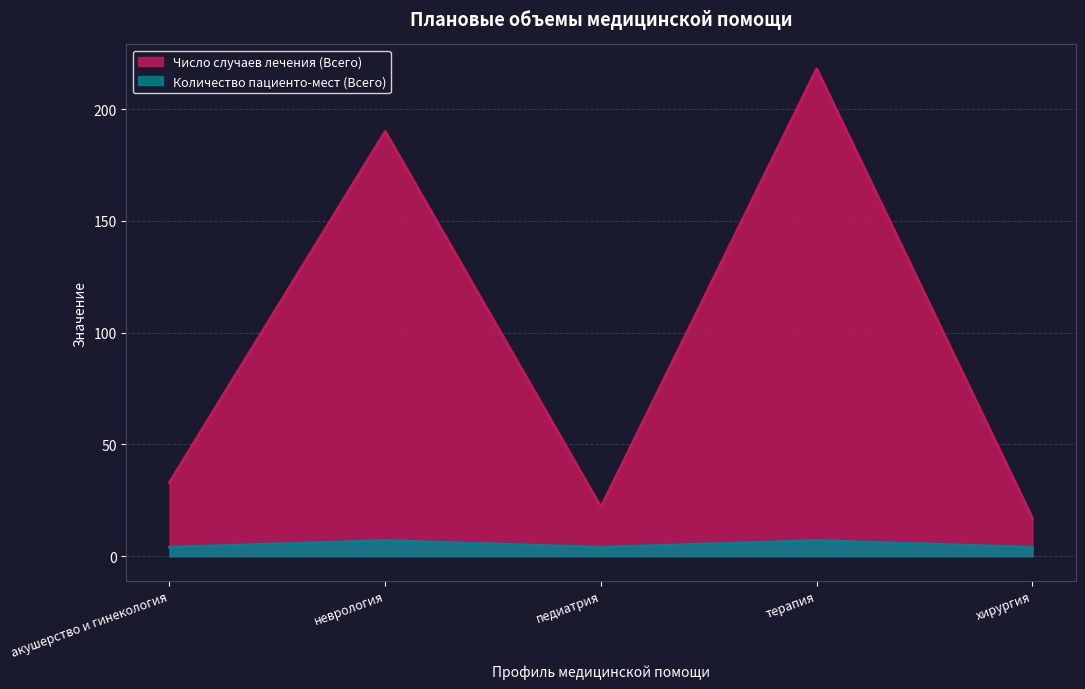

Which series has the largest total across all categories?

Число случаев лечения (Всего)